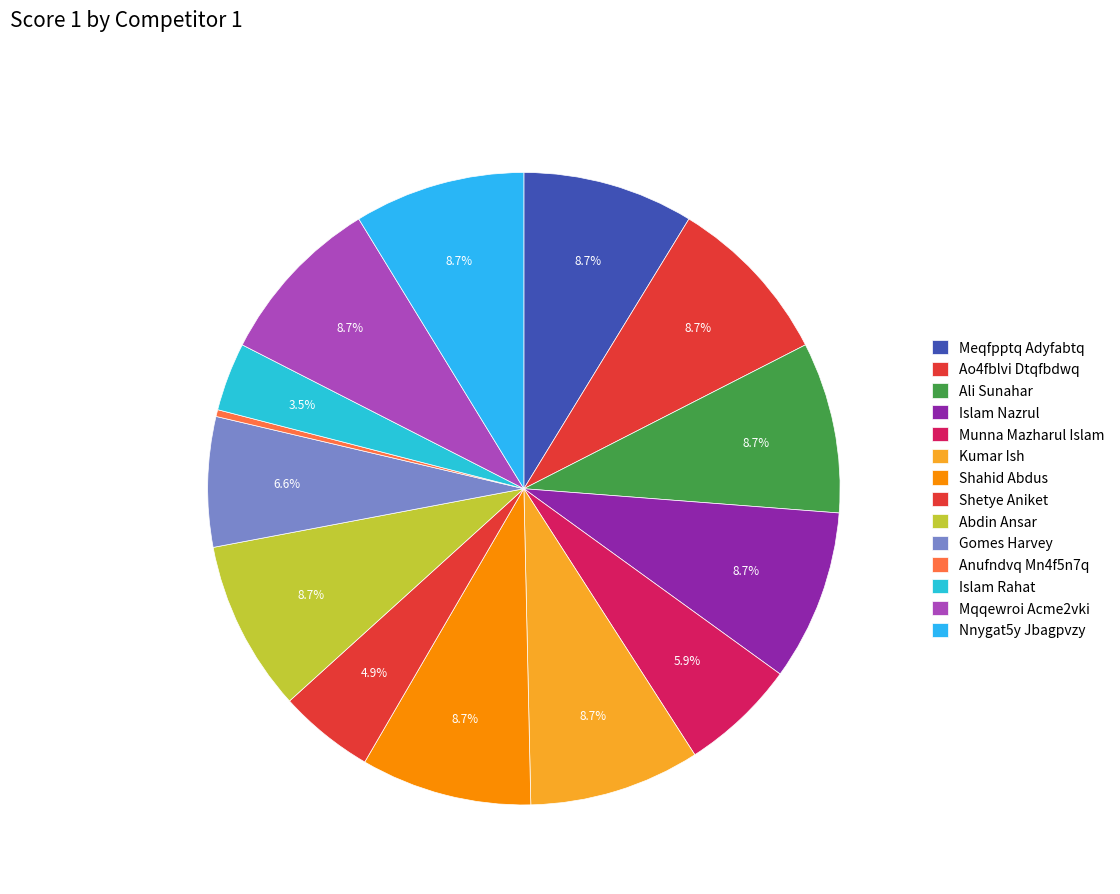

Does any single category account for the majority?

No